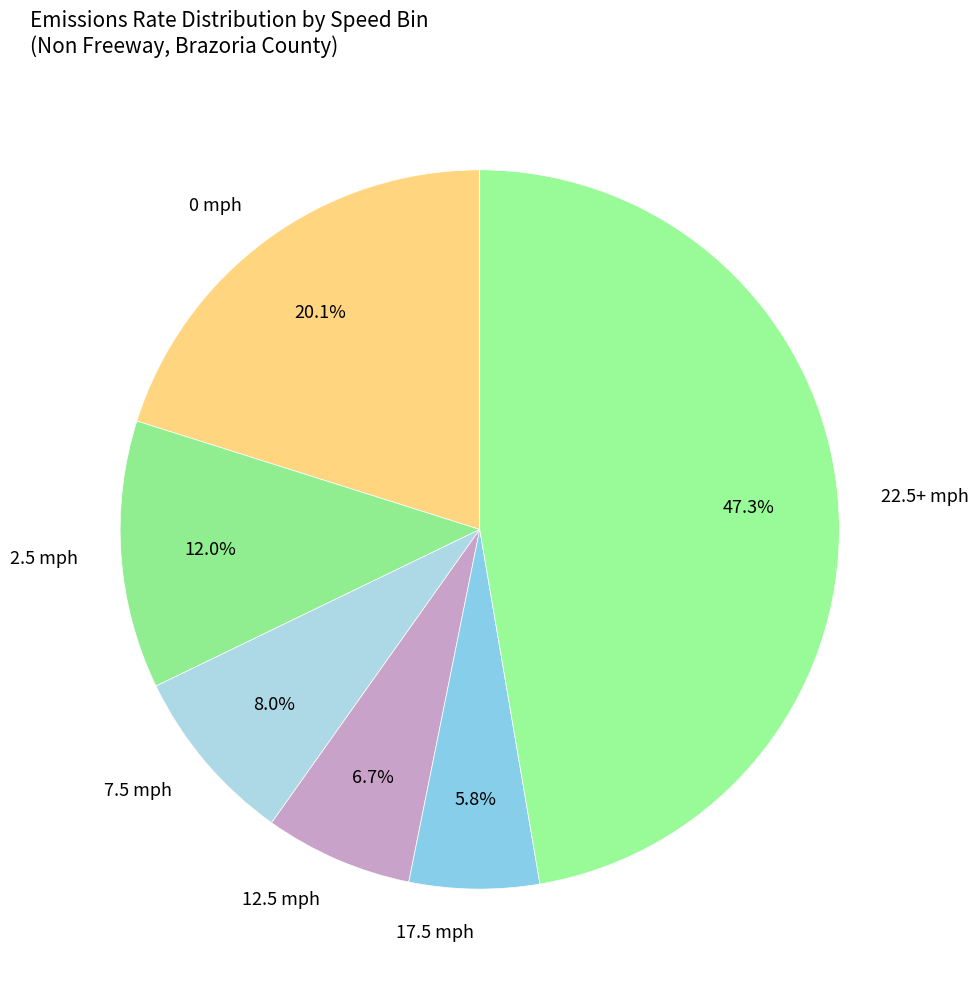

Rank the categories by value from highest to lowest.

22.5+ mph, 0 mph, 2.5 mph, 7.5 mph, 12.5 mph, 17.5 mph